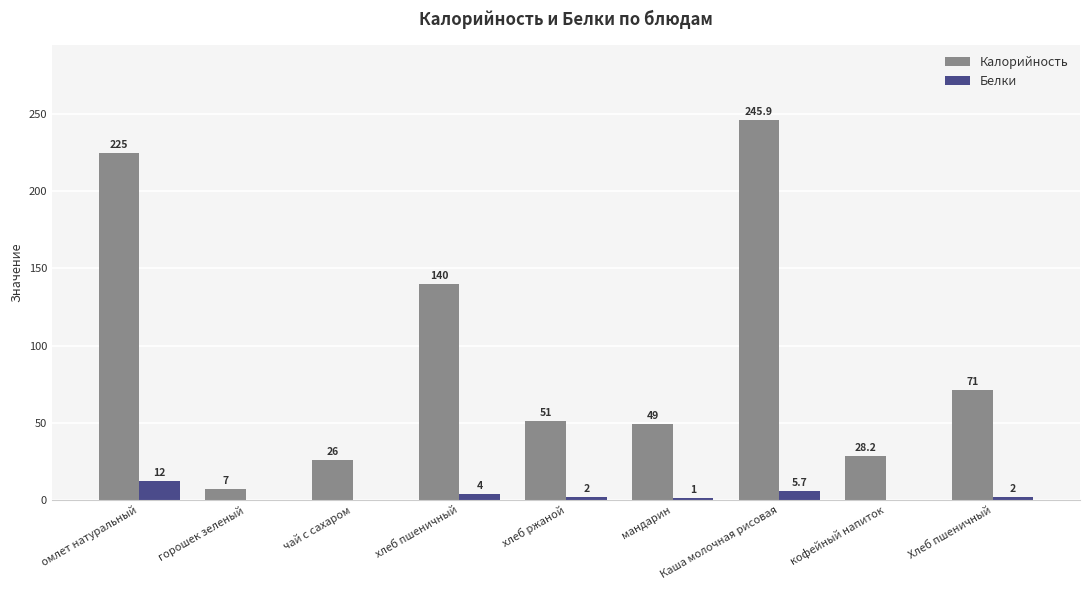

What are all the series names shown in the legend?

Калорийность, Белки